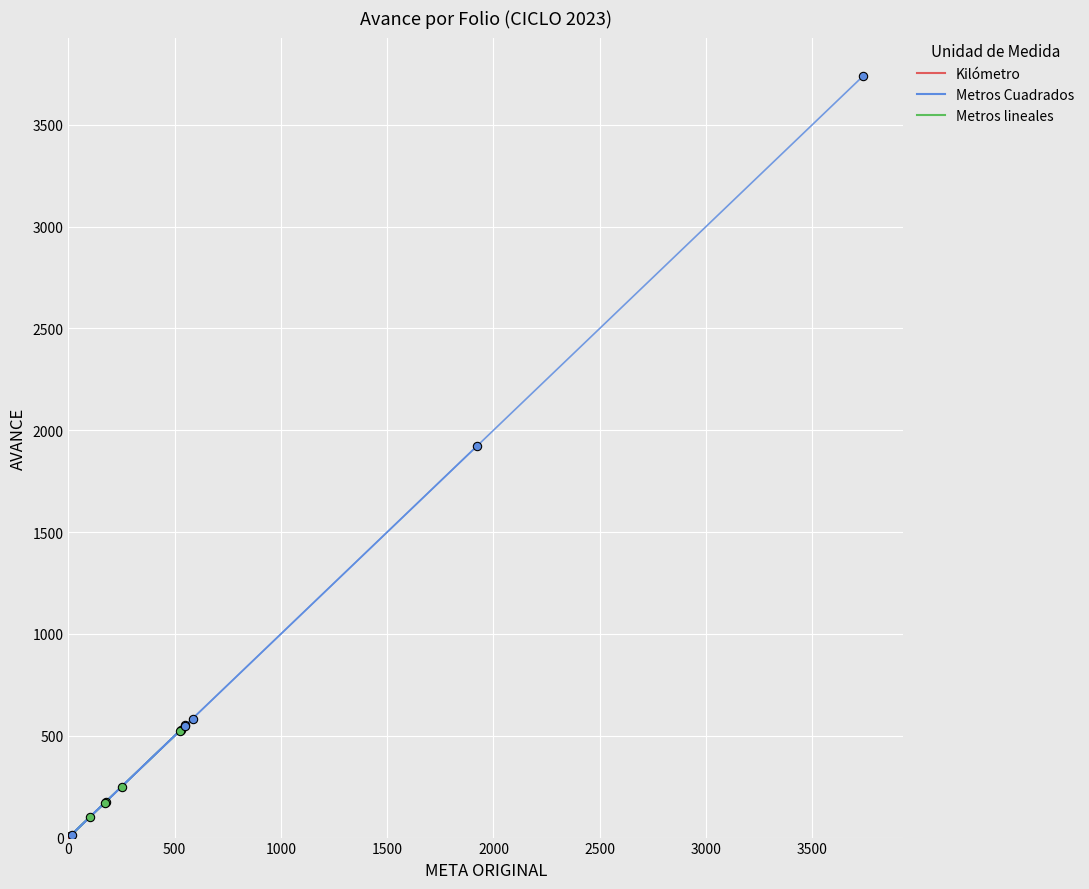

How many lines are shown in the chart?

3